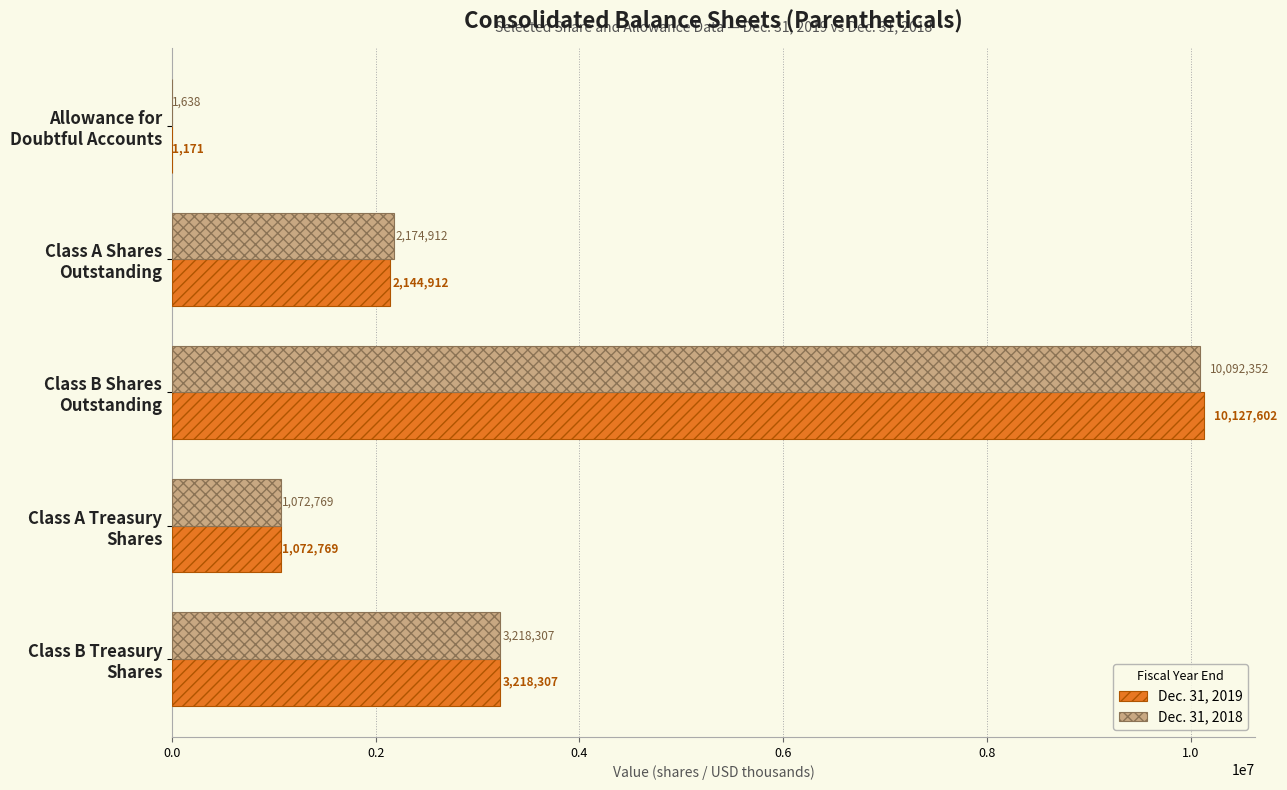

Which series has the largest total across all categories?

Dec. 31, 2019